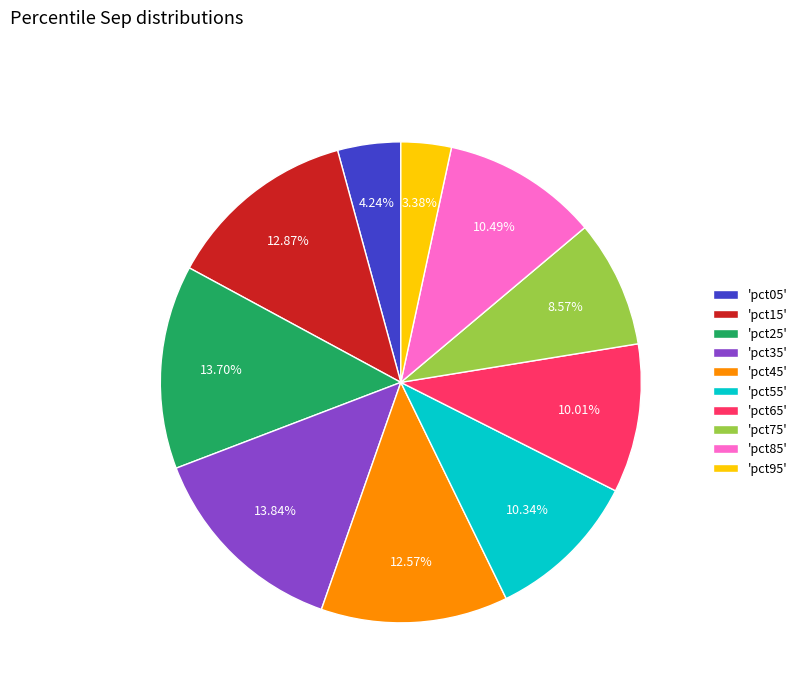

Do 'pct25' and 'pct05' together represent more than half of the pie?

No